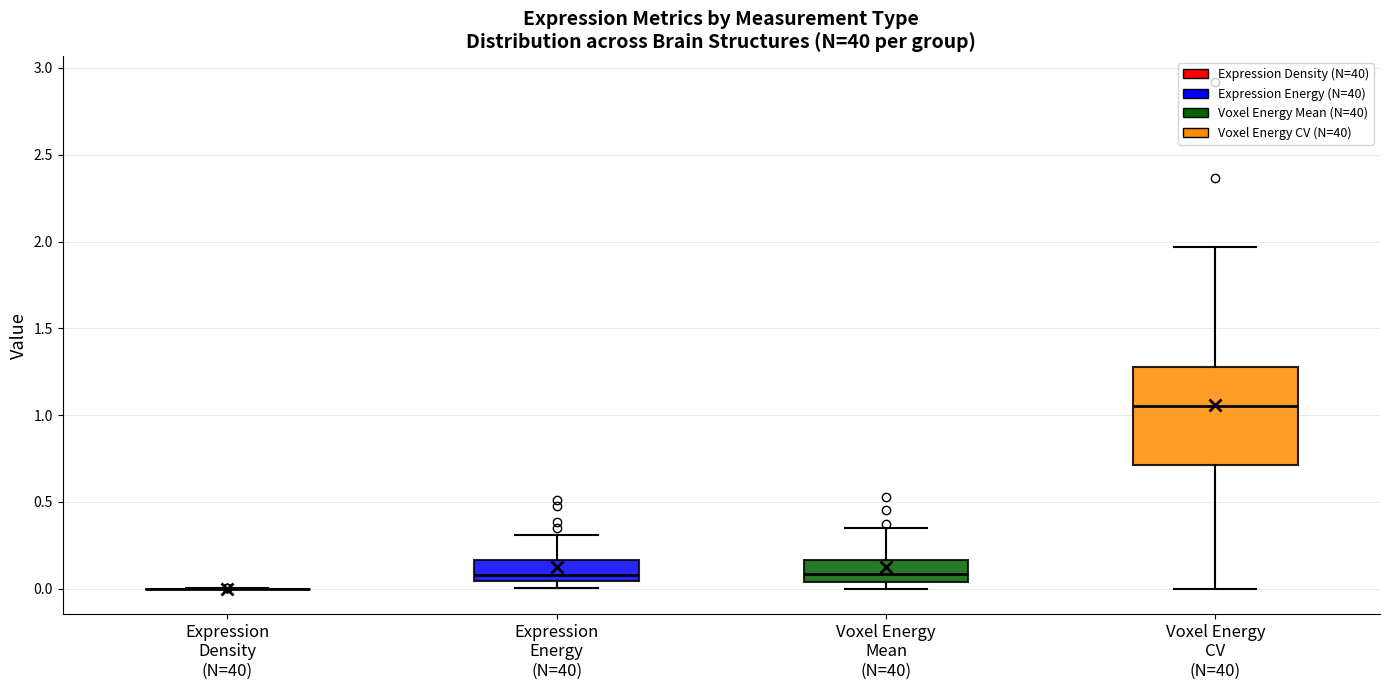

Comparing the boxes themselves (not the whiskers), which one is the tallest?

Voxel Energy CV (N=40)